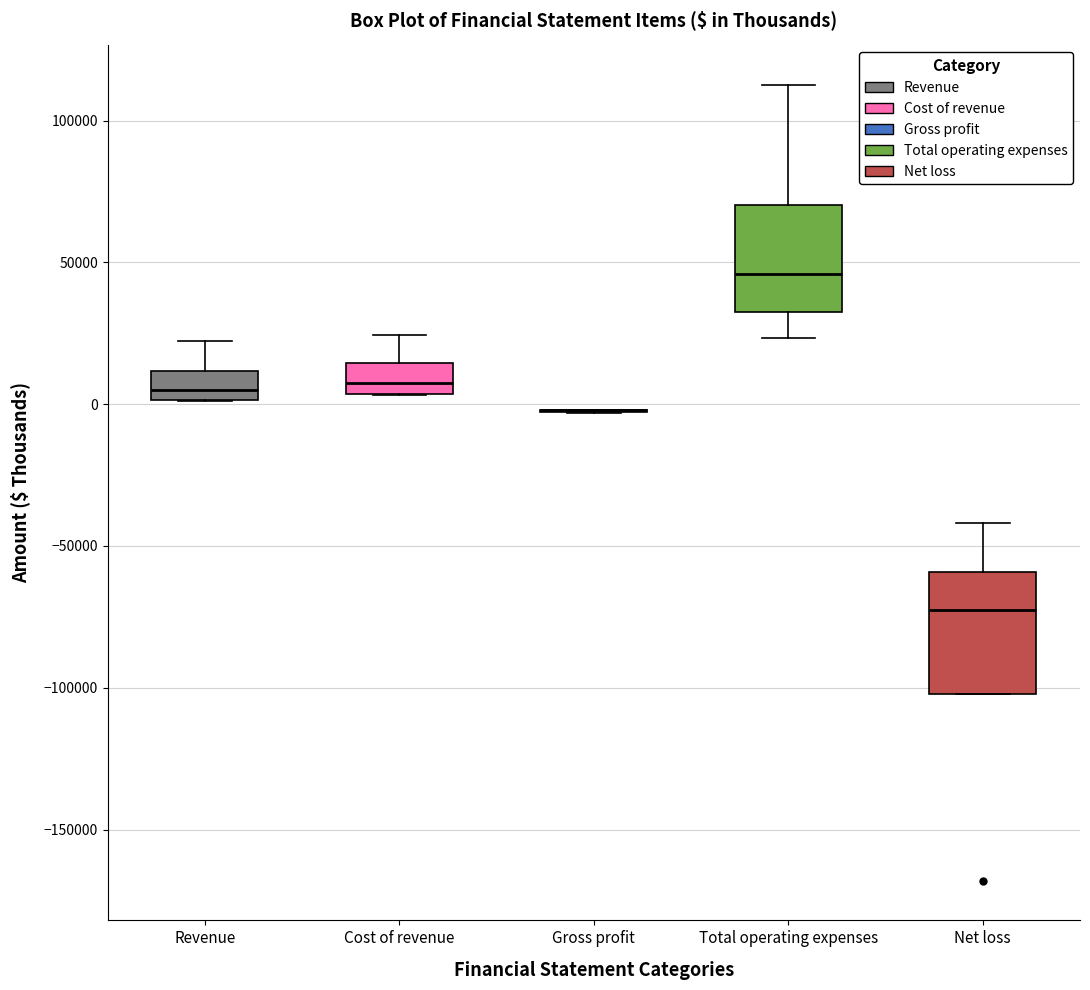

Reading left to right, transcribe this box plot: for each box, give where its median line is, the range the box spans, and where its two whiskers end, as read against the y-axis. The values are not printed on the chart, so give them approximately, as read against the axis.

Revenue: median 5000, box 0 to 10000, whiskers 0 to 20000
Cost of revenue: median 10000, box 5000 to 15000, whiskers 5000 to 25000
Gross profit: box collapsed to a line at 0, whiskers -5000 to 0
Total operating expenses: median 45000, box 35000 to 70000, whiskers 25000 to 115000
Net loss: median -75000, box -100000 to -60000, whiskers -100000 to -40000